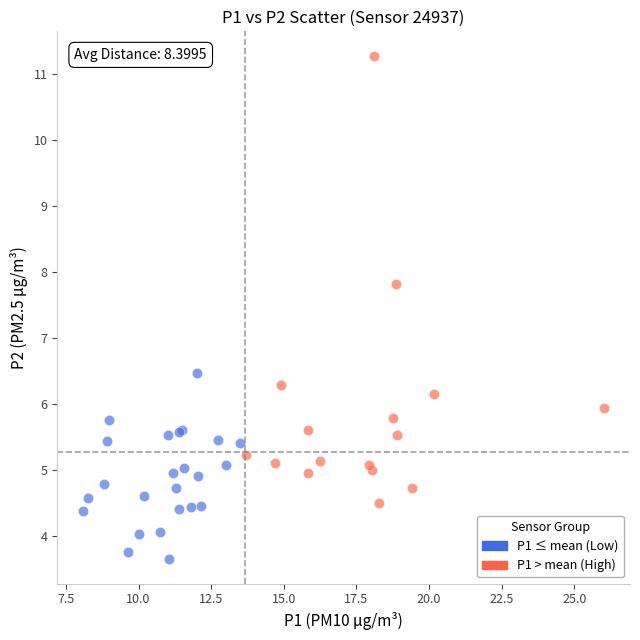

Which series reaches the maximum Y coordinate?

P1 > mean (High)